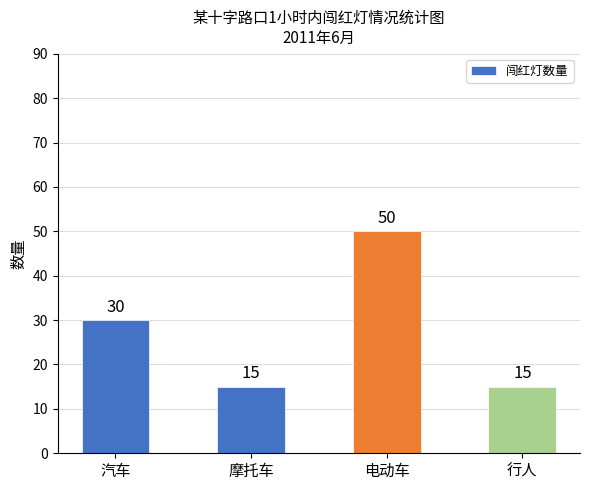

Where is the data nearest to the value 32?

汽车